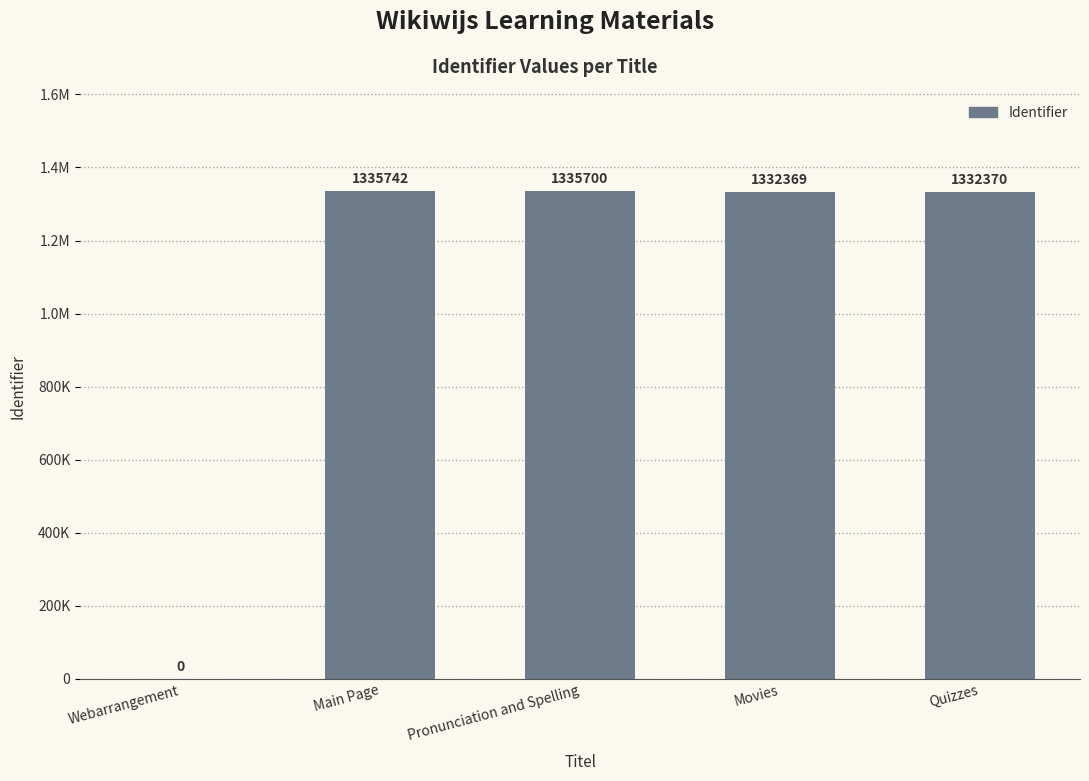

Are the bars horizontal?

No